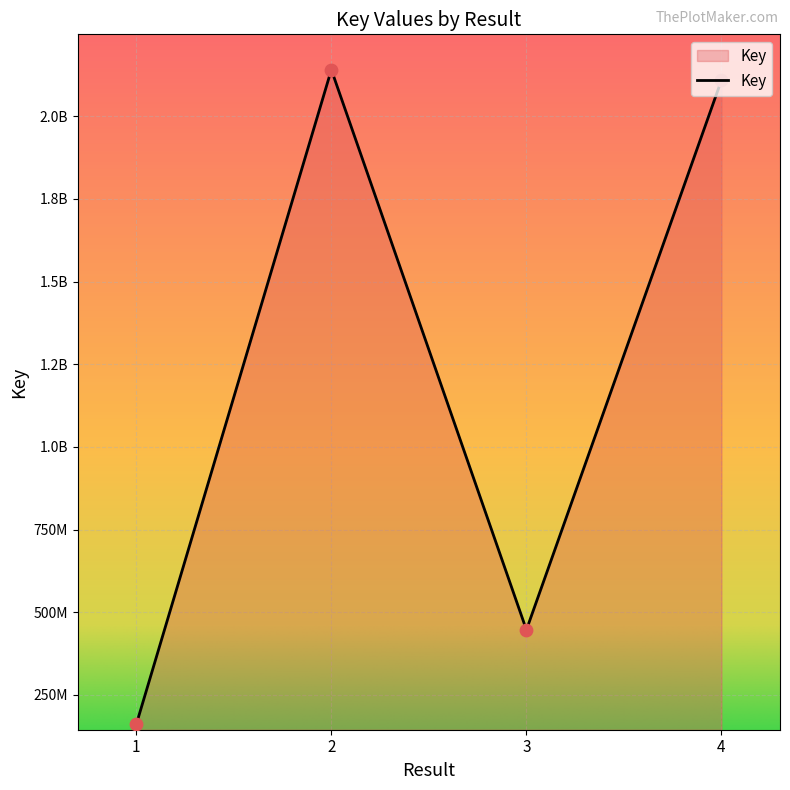

What is the ratio of the value at 4 to the value at 2?

1.0